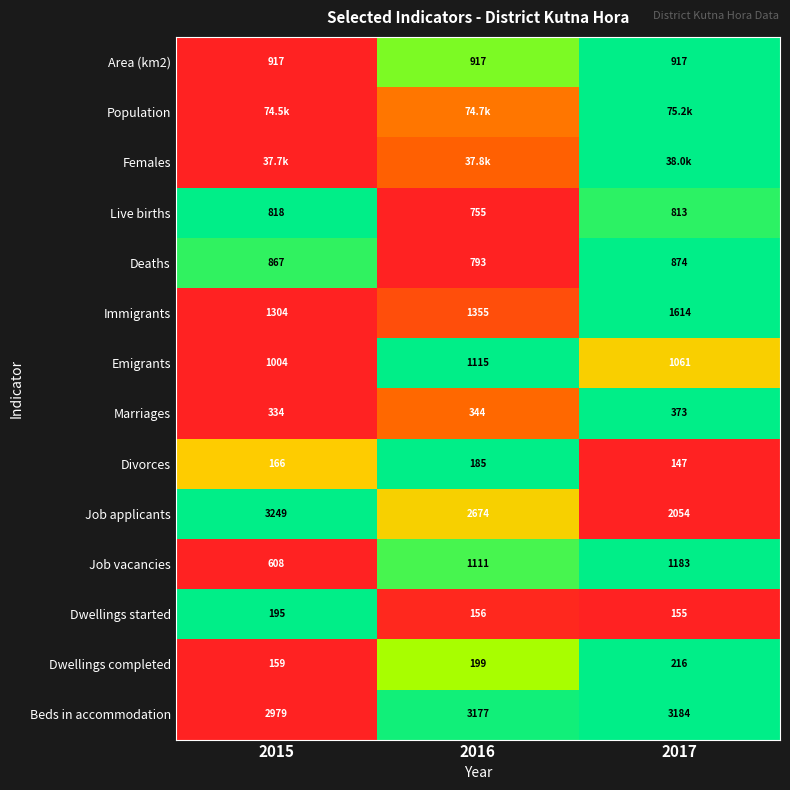

Is the value of Dwellings started at 2017 greater than the value of Marriages at 2016?

No